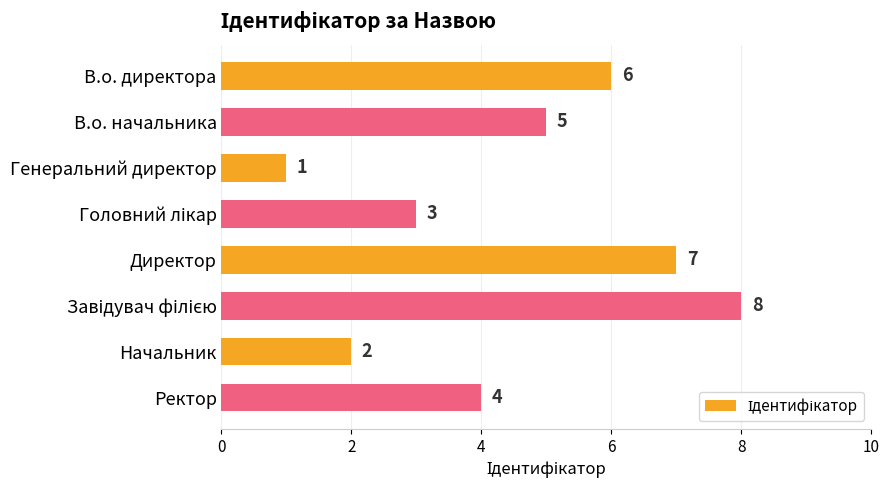

What is the maximum value shown in the chart?

8